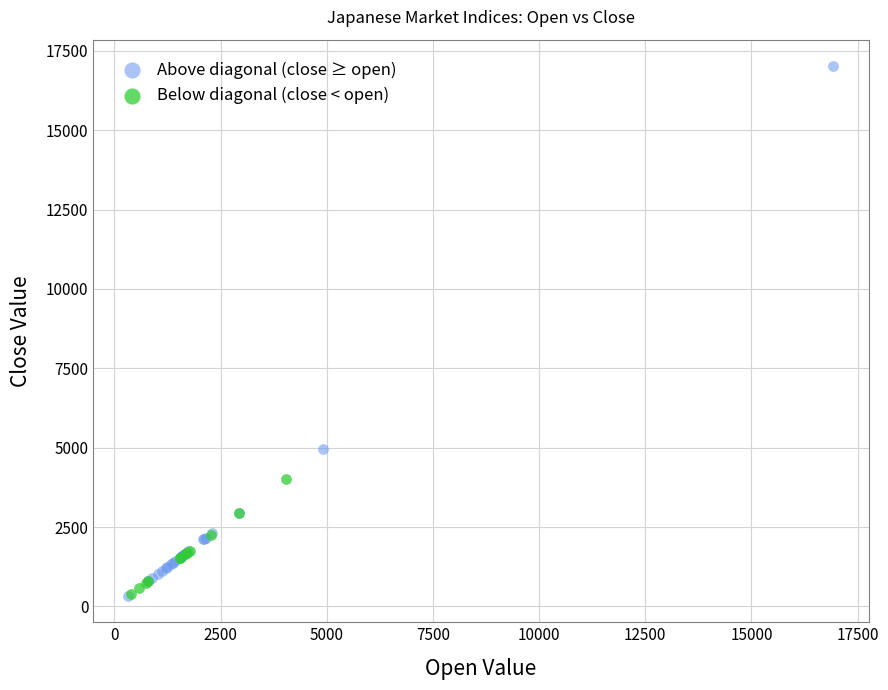

Which series has the widest spread of Y values?

Above diagonal (close ≥ open)